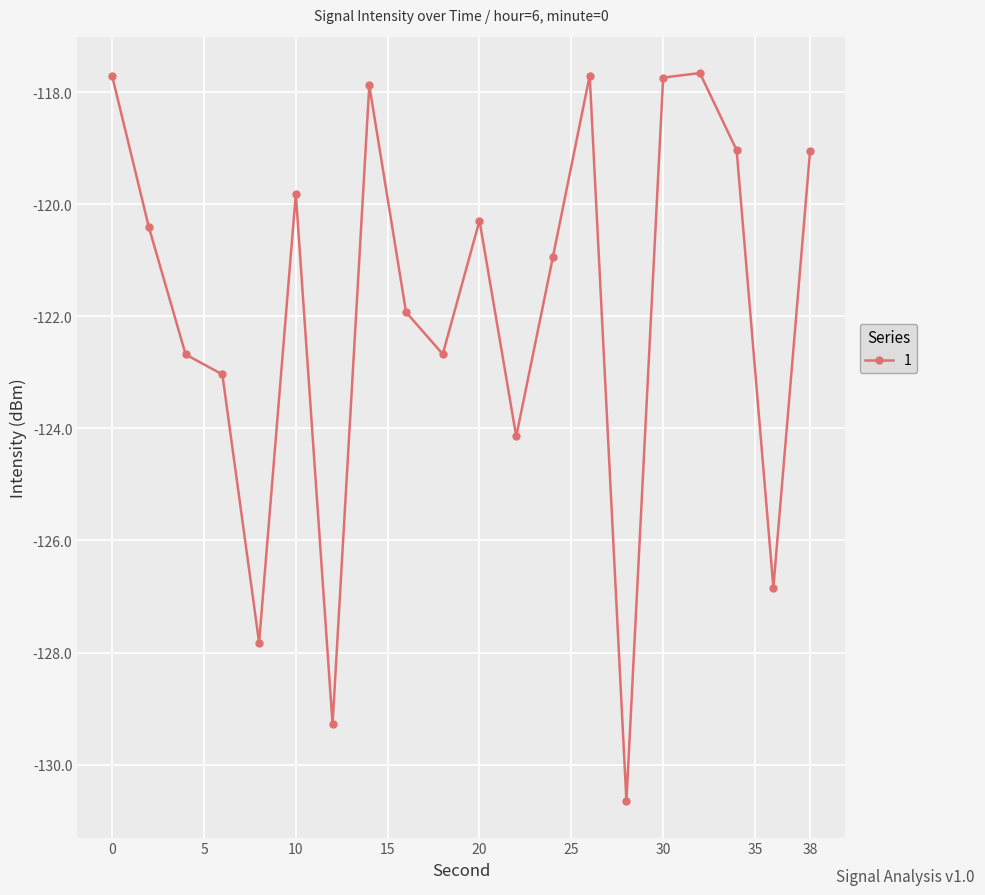

How many points are higher than both their immediate neighbors (excluding endpoints)?

5